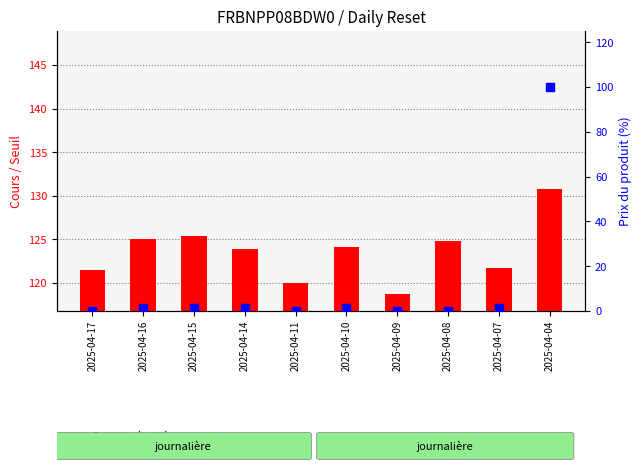

What are all the series names shown in the legend?

Seuil de sécurité, Prix du produit